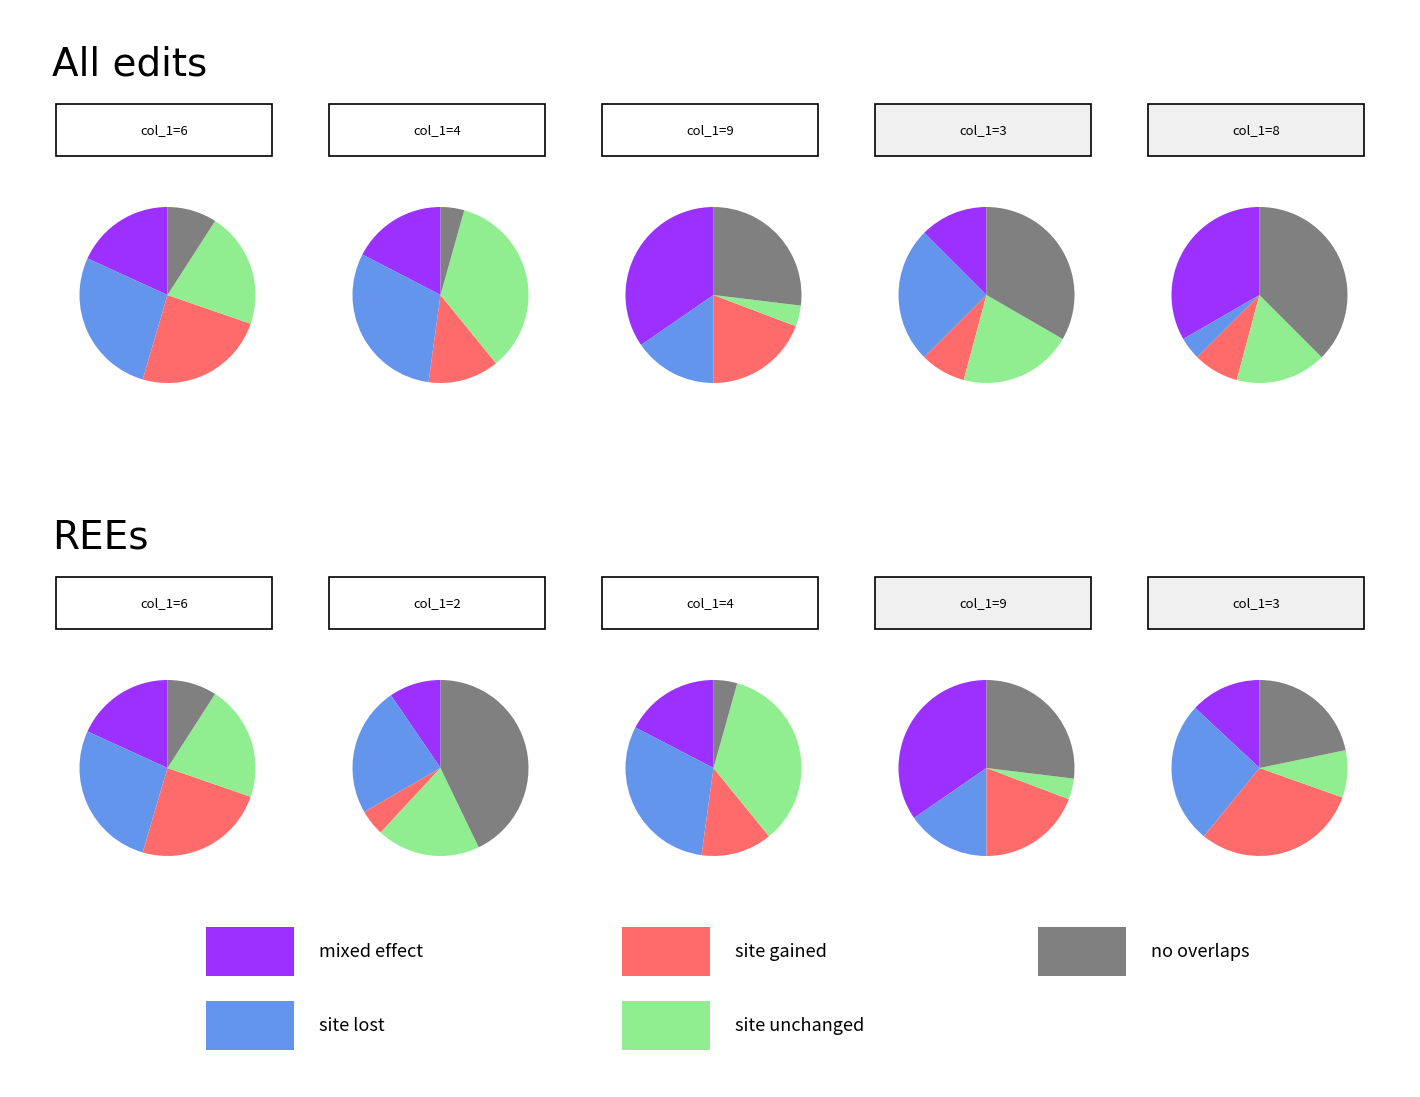

Does 3 represent more than half of the total?

No